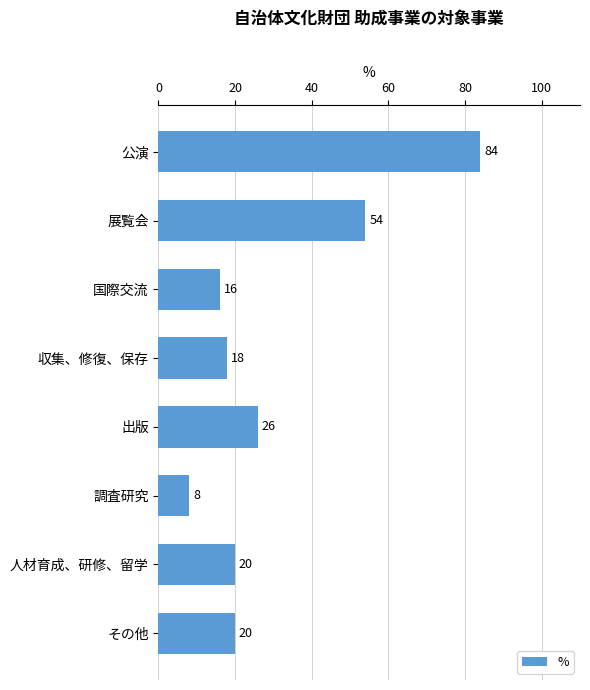

Reading top to bottom, transcribe all the data shown in this chart.

84	54	16	18	26	8	20	20